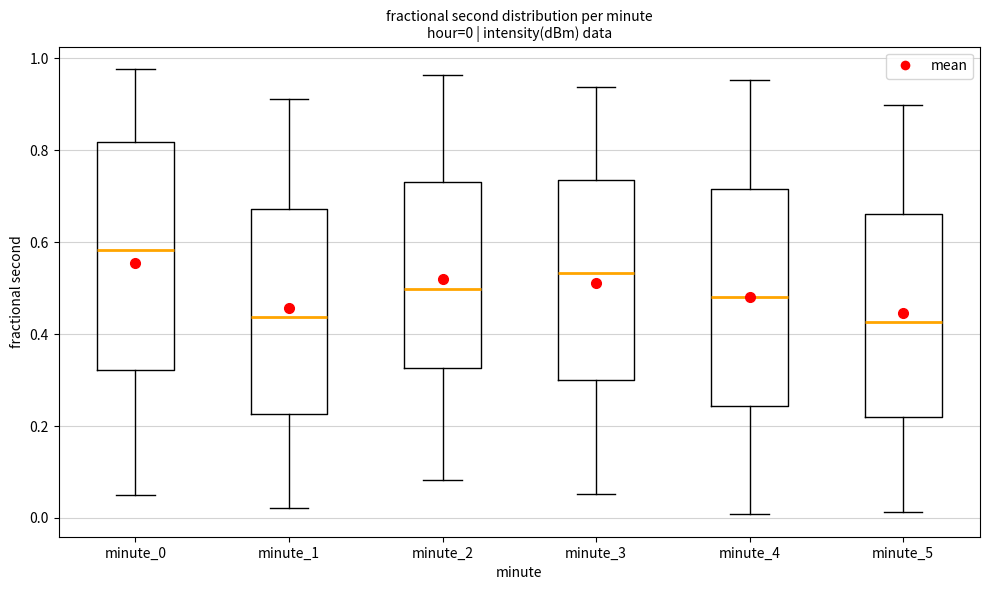

Which box is the tallest, from its lower edge to its upper edge?

minute_0